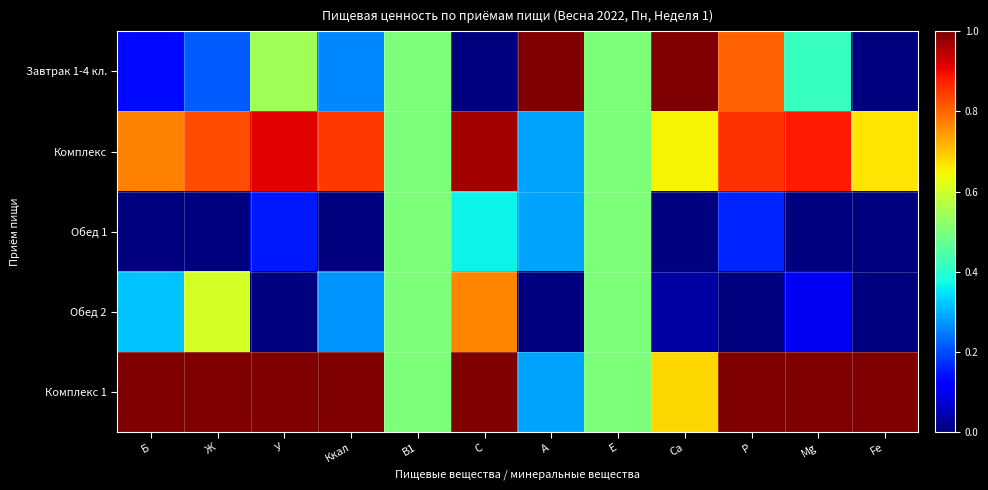

Reading left to right, list all the values displayed in this chart.

Завтрак 1-4 кл.: Б=0.1	Ж=0.2	У=0.5	Ккал=0.3	B1=0.5	C=0.0	A=1.0	E=0.5	Ca=1.0	P=0.8	Mg=0.4	Fe=0.0
Комплекс: Б=0.8	Ж=0.8	У=0.9	Ккал=0.8	B1=0.5	C=1.0	A=0.3	E=0.5	Ca=0.7	P=0.9	Mg=0.9	Fe=0.7
Обед 1: Б=0.0	Ж=0.0	У=0.2	Ккал=0.0	B1=0.5	C=0.4	A=0.3	E=0.5	Ca=0.0	P=0.2	Mg=0.0	Fe=0.0
Обед 2: Б=0.3	Ж=0.6	У=0.0	Ккал=0.3	B1=0.5	C=0.8	A=0.0	E=0.5	Ca=0.0	P=0.0	Mg=0.1	Fe=0.0
Комплекс 1: Б=1.0	Ж=1.0	У=1.0	Ккал=1.0	B1=0.5	C=1.0	A=0.3	E=0.5	Ca=0.7	P=1.0	Mg=1.0	Fe=1.0